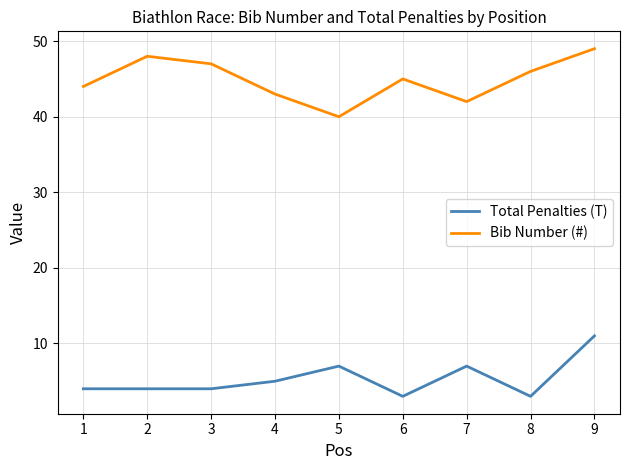

At 1, list the series in order from largest to smallest.

Bib Number (#), Total Penalties (T)